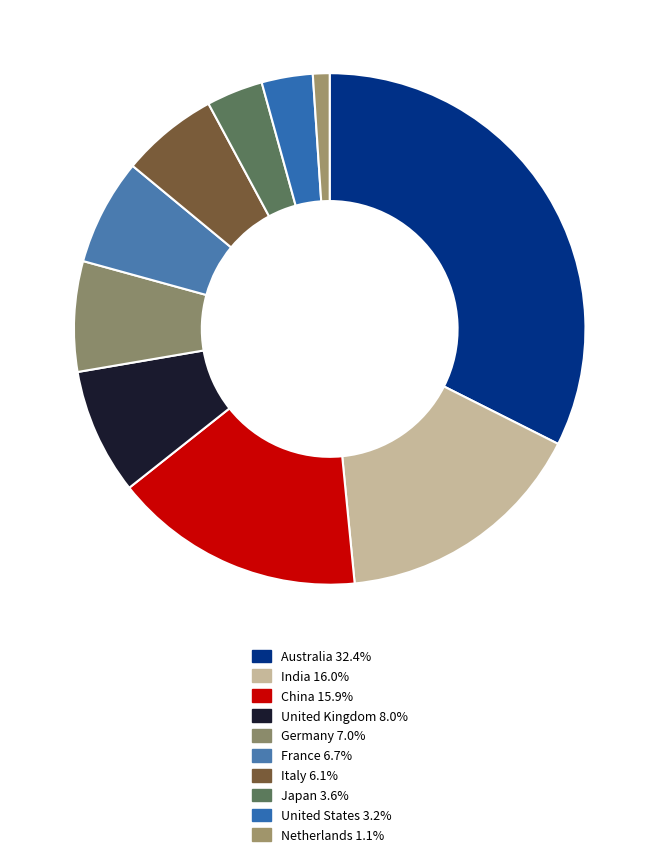

How many slices are in this pie chart?

10